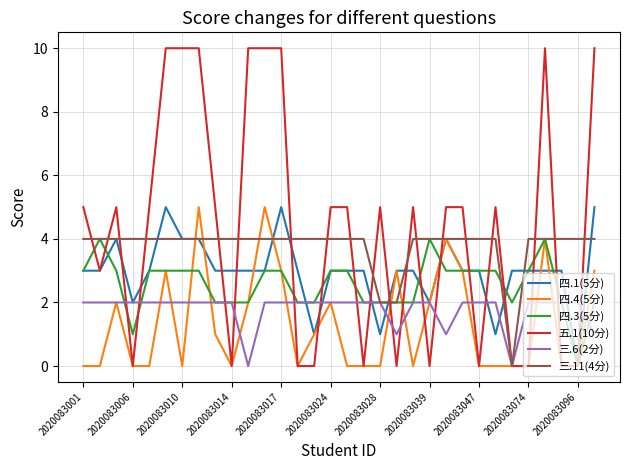

What is the maximum value for 四.1(5分)?

5